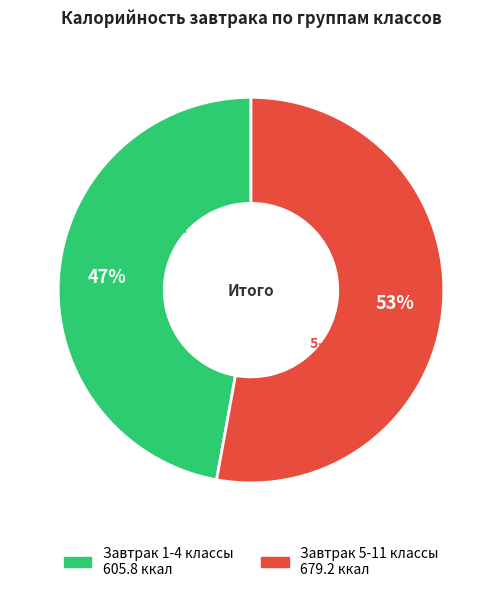

To the nearest percent, what is the average slice percentage?

50%